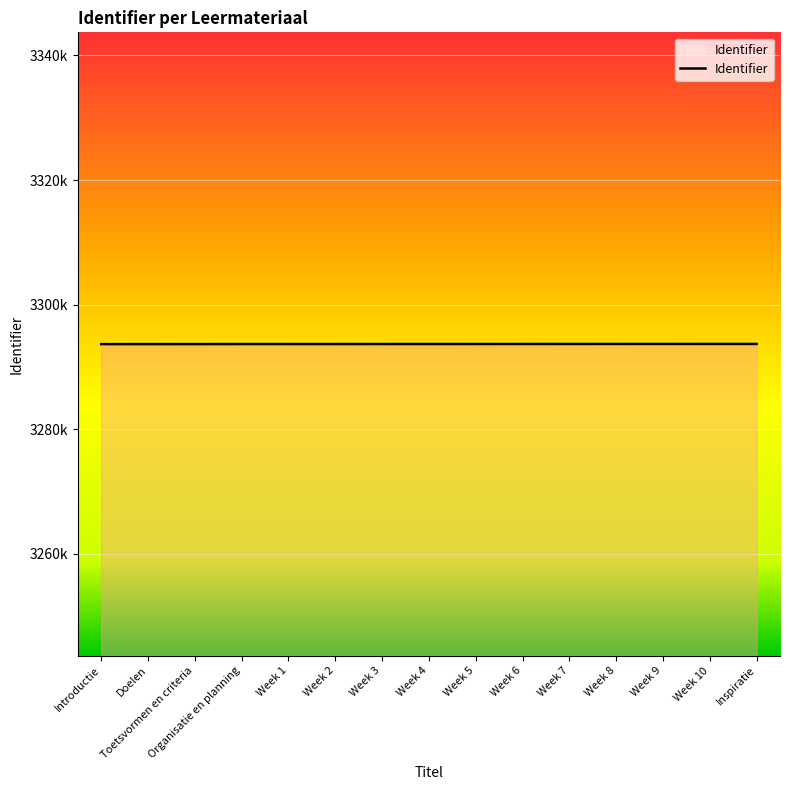

What is the difference between the maximum and minimum values?

29